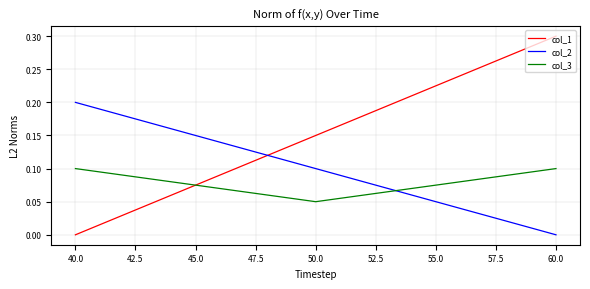

What is the total value across all series at 40.0?

0.3